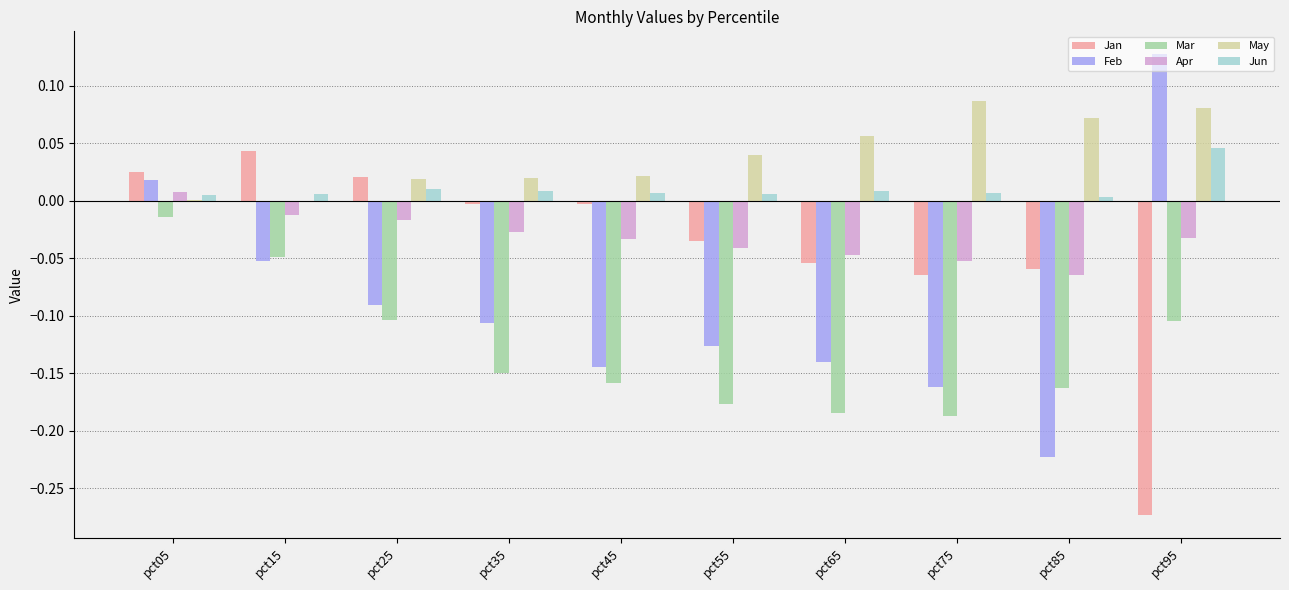

At which category is the sum across all series the highest?

pct05